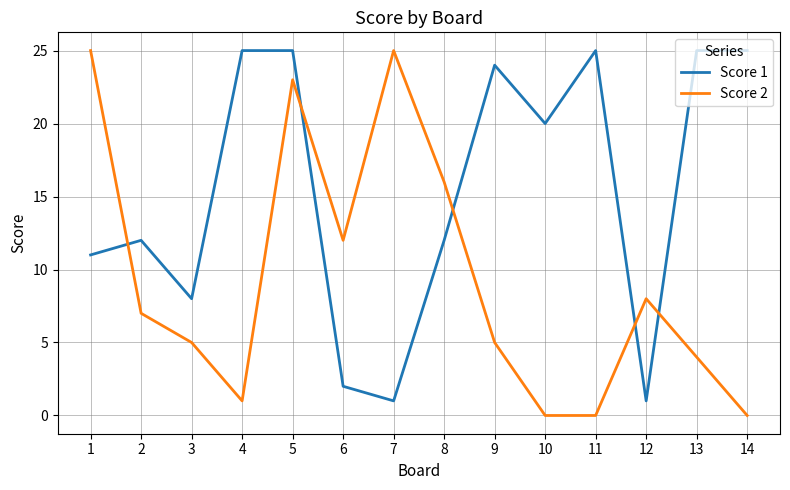

True or false: Score 2 has more than 1 points higher than both neighbors.

True